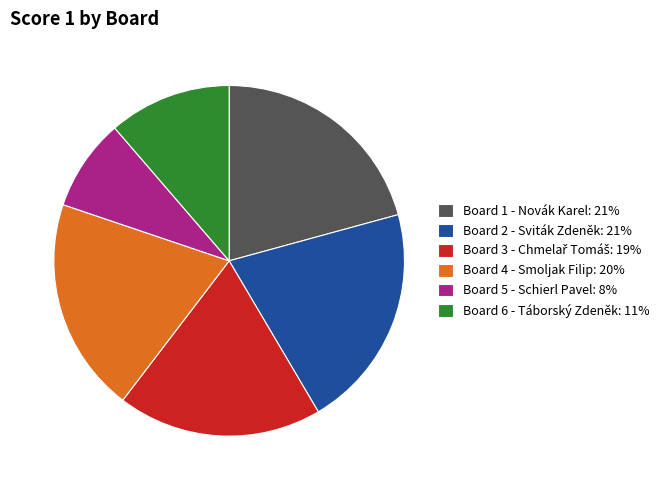

Is Board 5 - Schierl Pavel: 8% the majority of the pie?

No